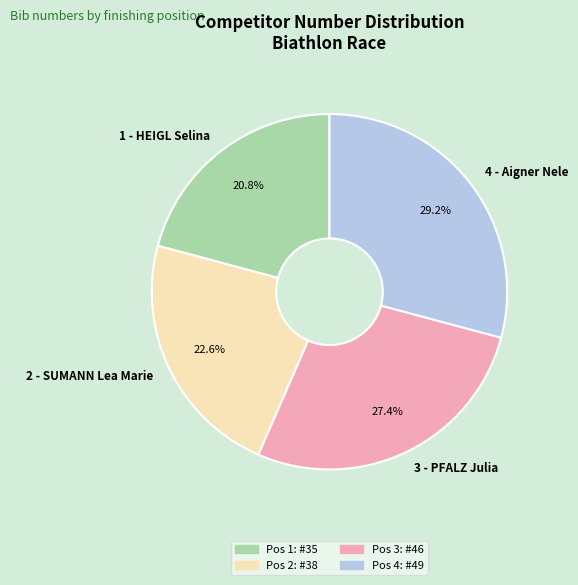

What is the smallest slice in the pie chart?

1 - HEIGL Selina